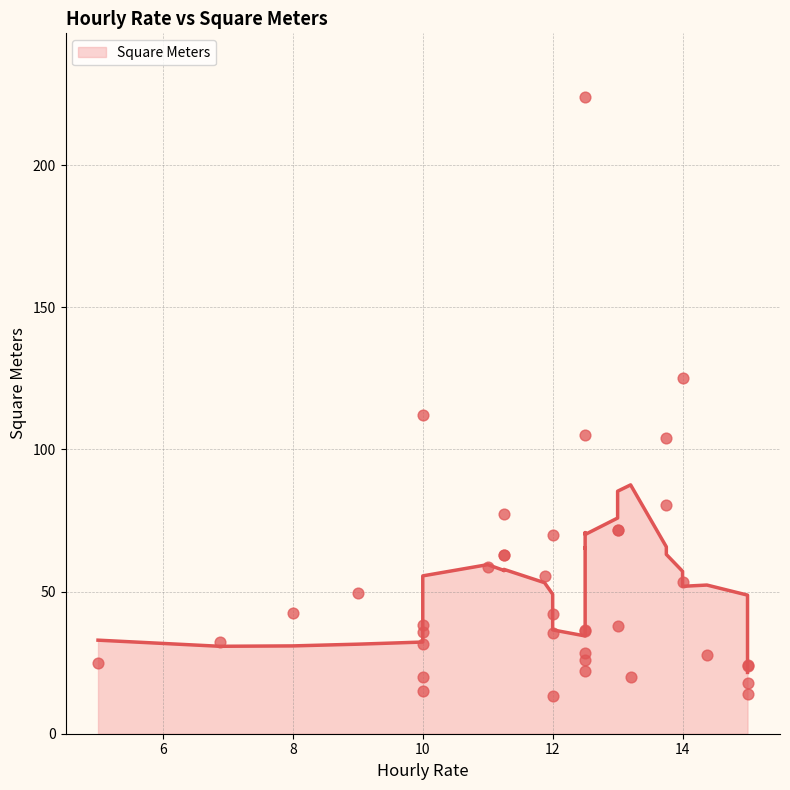

Which has a higher value, 12.5 or 13?

13